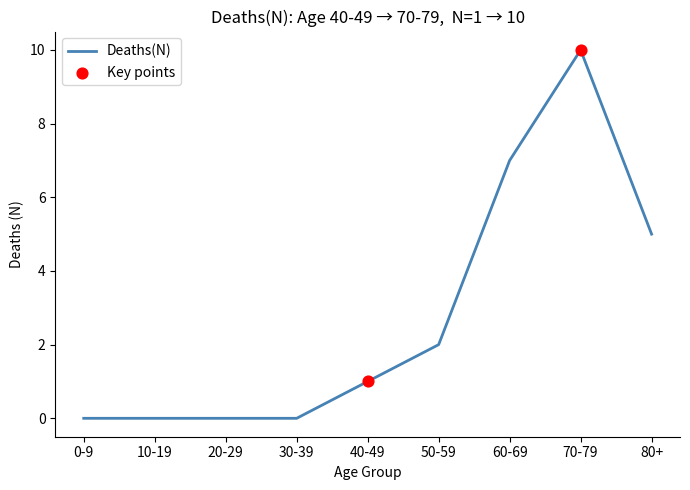

What is the change in value from 30-39 to 70-79?

+10